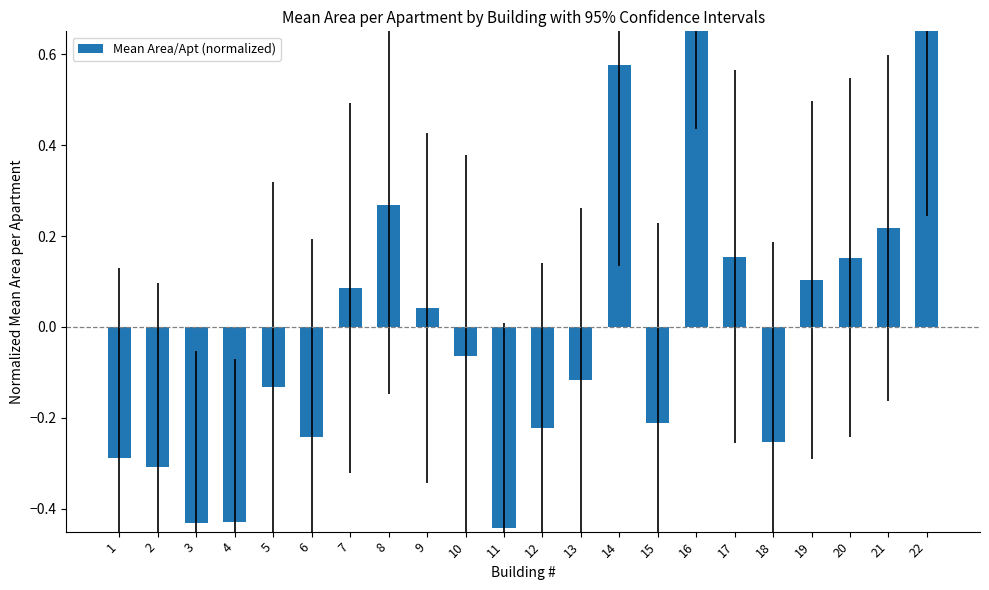

Count the number of values greater than 0.

10